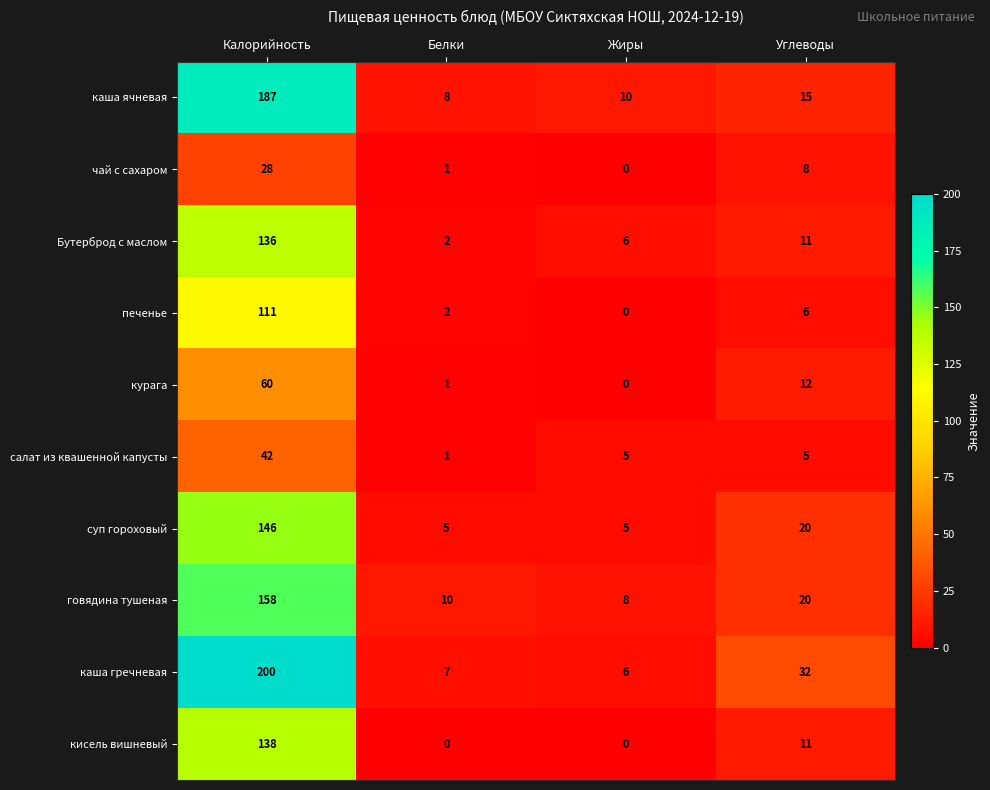

Which series has the largest range (max minus min)?

каша гречневая